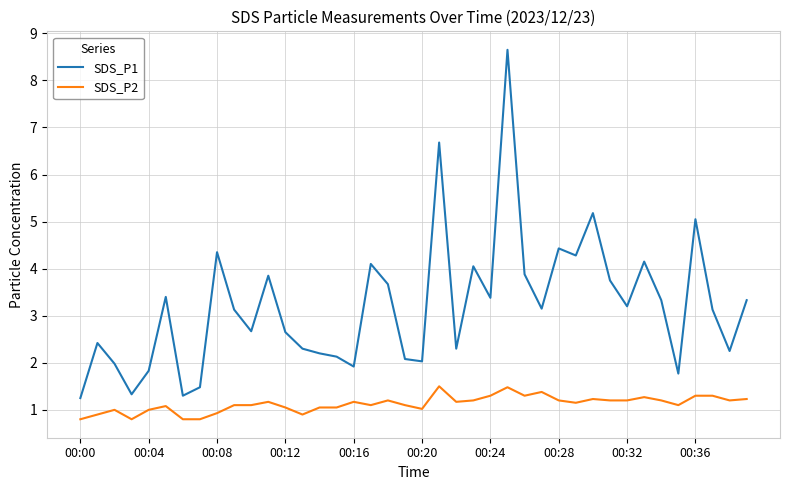

Which series has the largest total across all categories?

SDS_P1